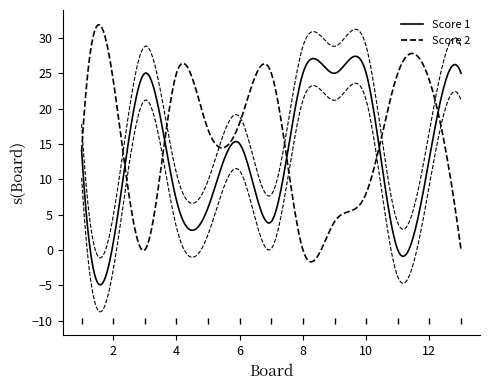

What is the difference between the second highest and second lowest values in the Score 1 series?

24